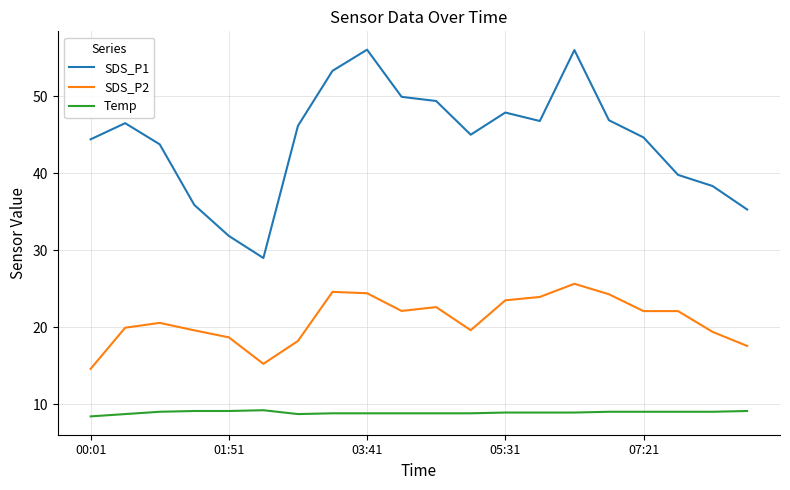

Rank the series by their average value, from lowest to highest.

Temp, SDS_P2, SDS_P1